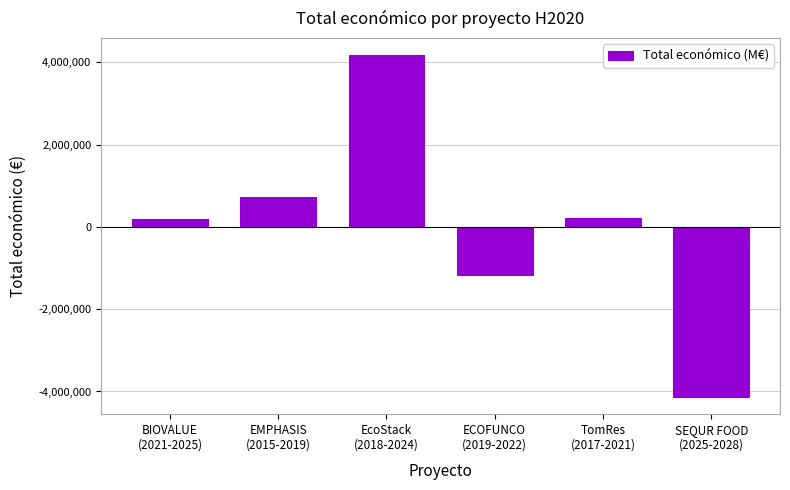

What is the difference between the second highest and minimum values?

4870038.0